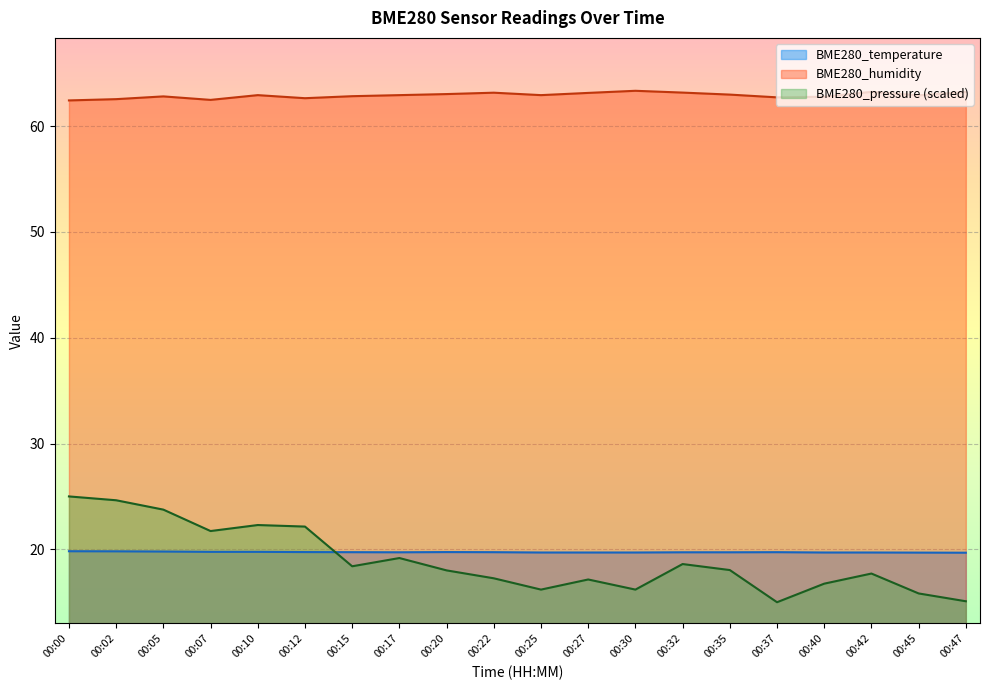

How many times do BME280_pressure_norm and BME280_temperature cross each other?

1